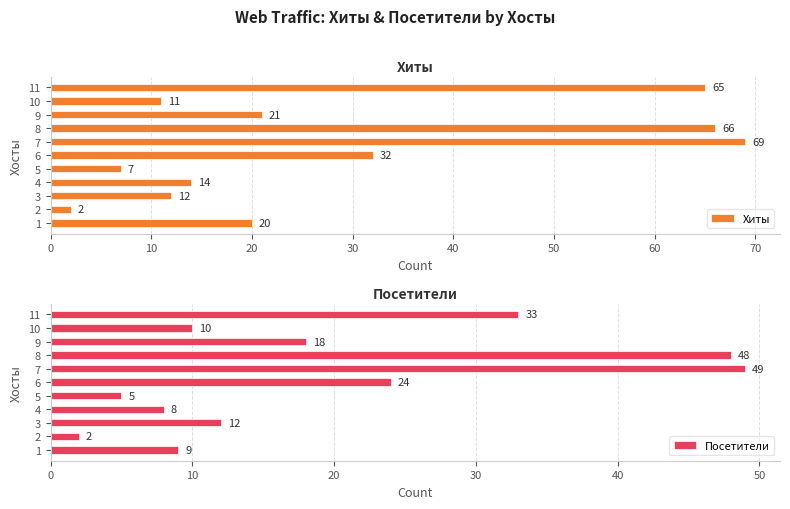

Read the Хиты value at 9, to the nearest 5.

20